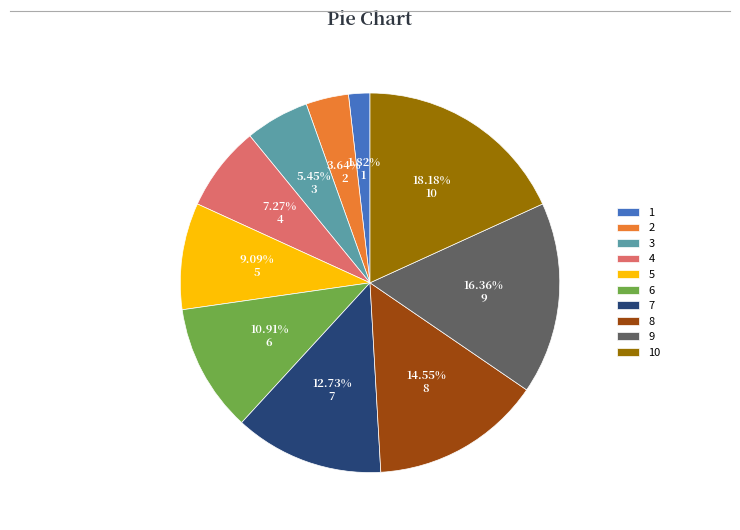

Between 10 and 5, which is larger?

10